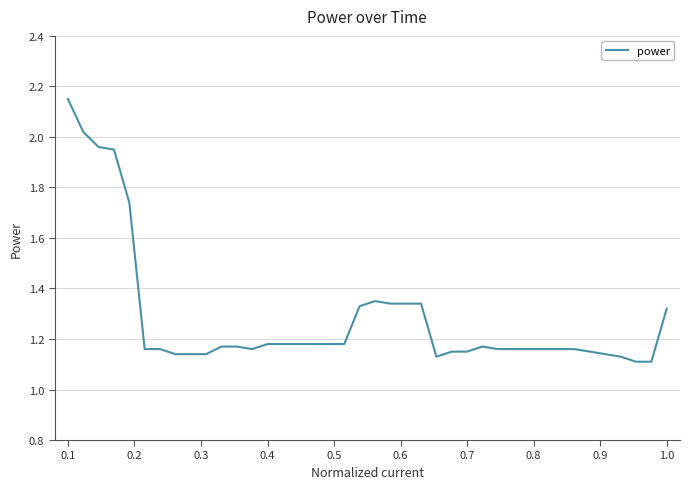

Does the chart display data point markers on the line(s)?

No